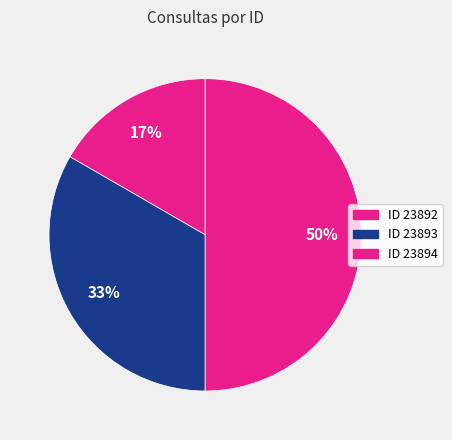

Which slice is the largest?

23894